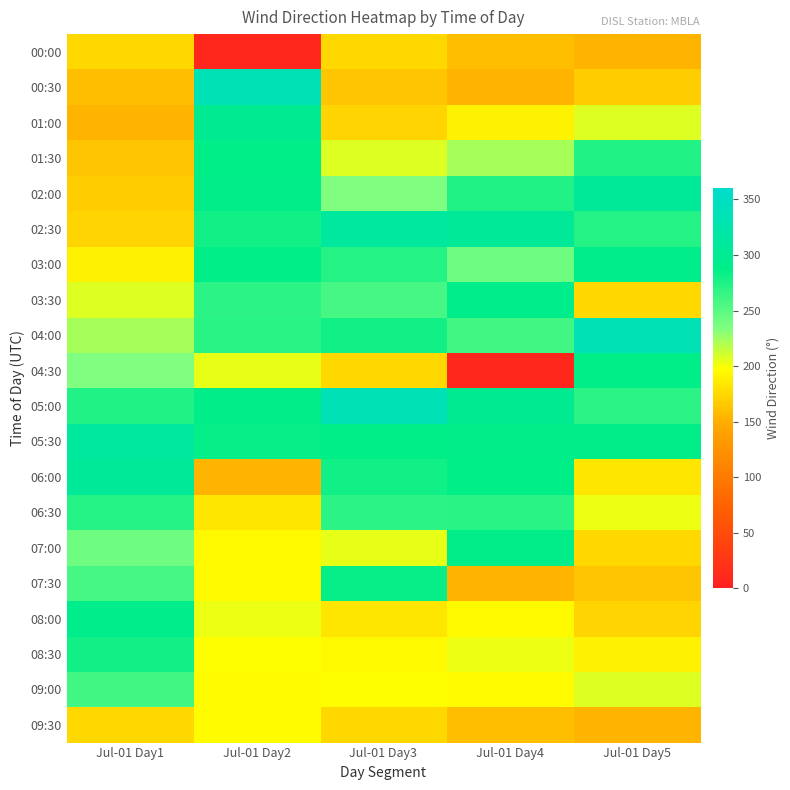

Reading left to right, what are all the values shown in this chart?

00:00: Jul-01 Day1=175.4	Jul-01 Day2=8.9	Jul-01 Day3=175.4	Jul-01 Day4=159.3	Jul-01 Day5=154.6
00:30: Jul-01 Day1=159.3	Jul-01 Day2=335.1	Jul-01 Day3=163.4	Jul-01 Day4=154.6	Jul-01 Day5=167.5
01:00: Jul-01 Day1=154.6	Jul-01 Day2=297.1	Jul-01 Day3=172.7	Jul-01 Day4=191.1	Jul-01 Day5=206.9
01:30: Jul-01 Day1=163.4	Jul-01 Day2=287.6	Jul-01 Day3=206.9	Jul-01 Day4=223.4	Jul-01 Day5=274.2
02:00: Jul-01 Day1=167.5	Jul-01 Day2=288.5	Jul-01 Day3=233.9	Jul-01 Day4=274.2	Jul-01 Day5=306.1
02:30: Jul-01 Day1=172.7	Jul-01 Day2=280.6	Jul-01 Day3=310.8	Jul-01 Day4=306.1	Jul-01 Day5=272.6
03:00: Jul-01 Day1=191.1	Jul-01 Day2=287.5	Jul-01 Day3=272.6	Jul-01 Day4=241.0	Jul-01 Day5=291.8
03:30: Jul-01 Day1=206.9	Jul-01 Day2=268.8	Jul-01 Day3=258.6	Jul-01 Day4=291.8	Jul-01 Day5=175.0
04:00: Jul-01 Day1=223.4	Jul-01 Day2=270.6	Jul-01 Day3=280.4	Jul-01 Day4=260.1	Jul-01 Day5=335.1
04:30: Jul-01 Day1=233.9	Jul-01 Day2=204.2	Jul-01 Day3=175.0	Jul-01 Day4=8.9	Jul-01 Day5=287.6
05:00: Jul-01 Day1=274.2	Jul-01 Day2=288.4	Jul-01 Day3=335.1	Jul-01 Day4=297.1	Jul-01 Day5=268.8
05:30: Jul-01 Day1=310.8	Jul-01 Day2=284.5	Jul-01 Day3=287.6	Jul-01 Day4=288.5	Jul-01 Day5=288.4
06:00: Jul-01 Day1=306.1	Jul-01 Day2=154.2	Jul-01 Day3=280.6	Jul-01 Day4=287.5	Jul-01 Day5=183.5
06:30: Jul-01 Day1=272.6	Jul-01 Day2=183.5	Jul-01 Day3=268.8	Jul-01 Day4=270.6	Jul-01 Day5=203.8
07:00: Jul-01 Day1=241.0	Jul-01 Day2=194.4	Jul-01 Day3=204.2	Jul-01 Day4=288.4	Jul-01 Day5=175.4
07:30: Jul-01 Day1=258.6	Jul-01 Day2=195.1	Jul-01 Day3=284.5	Jul-01 Day4=154.2	Jul-01 Day5=163.4
08:00: Jul-01 Day1=291.8	Jul-01 Day2=203.8	Jul-01 Day3=183.5	Jul-01 Day4=194.4	Jul-01 Day5=172.7
08:30: Jul-01 Day1=280.4	Jul-01 Day2=197.6	Jul-01 Day3=195.1	Jul-01 Day4=203.8	Jul-01 Day5=191.1
09:00: Jul-01 Day1=260.1	Jul-01 Day2=196.3	Jul-01 Day3=197.6	Jul-01 Day4=196.3	Jul-01 Day5=206.9
09:30: Jul-01 Day1=175.0	Jul-01 Day2=196.3	Jul-01 Day3=175.4	Jul-01 Day4=159.3	Jul-01 Day5=154.6